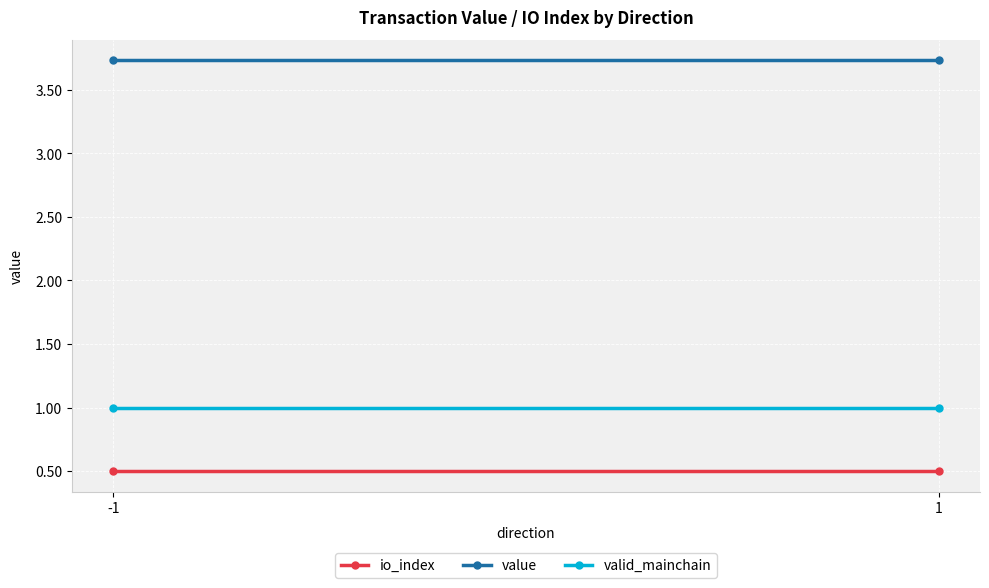

At which category is the sum across all series the highest?

-1